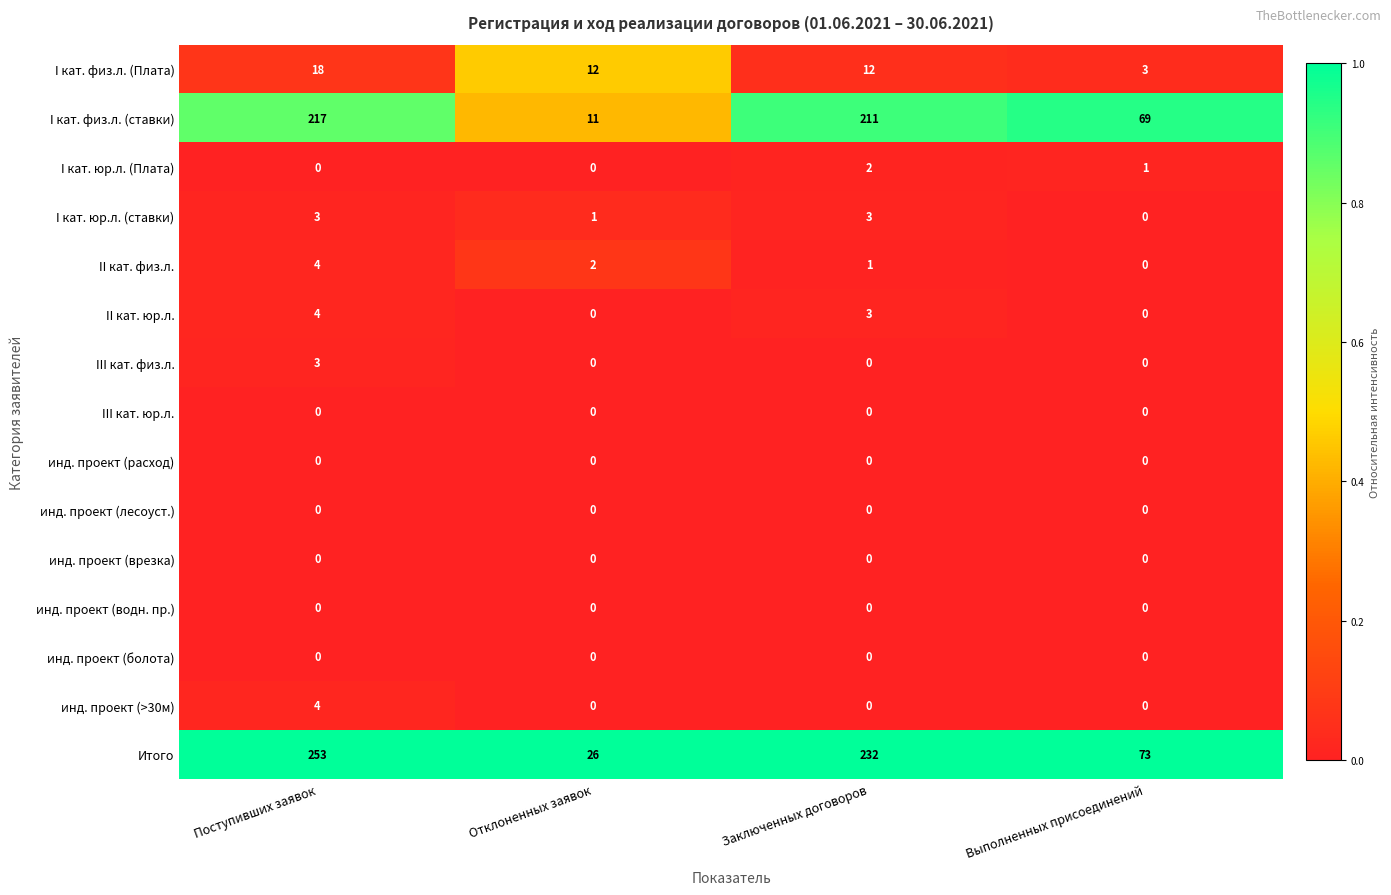

What is the total value across all series at Заключенных договоров?

464